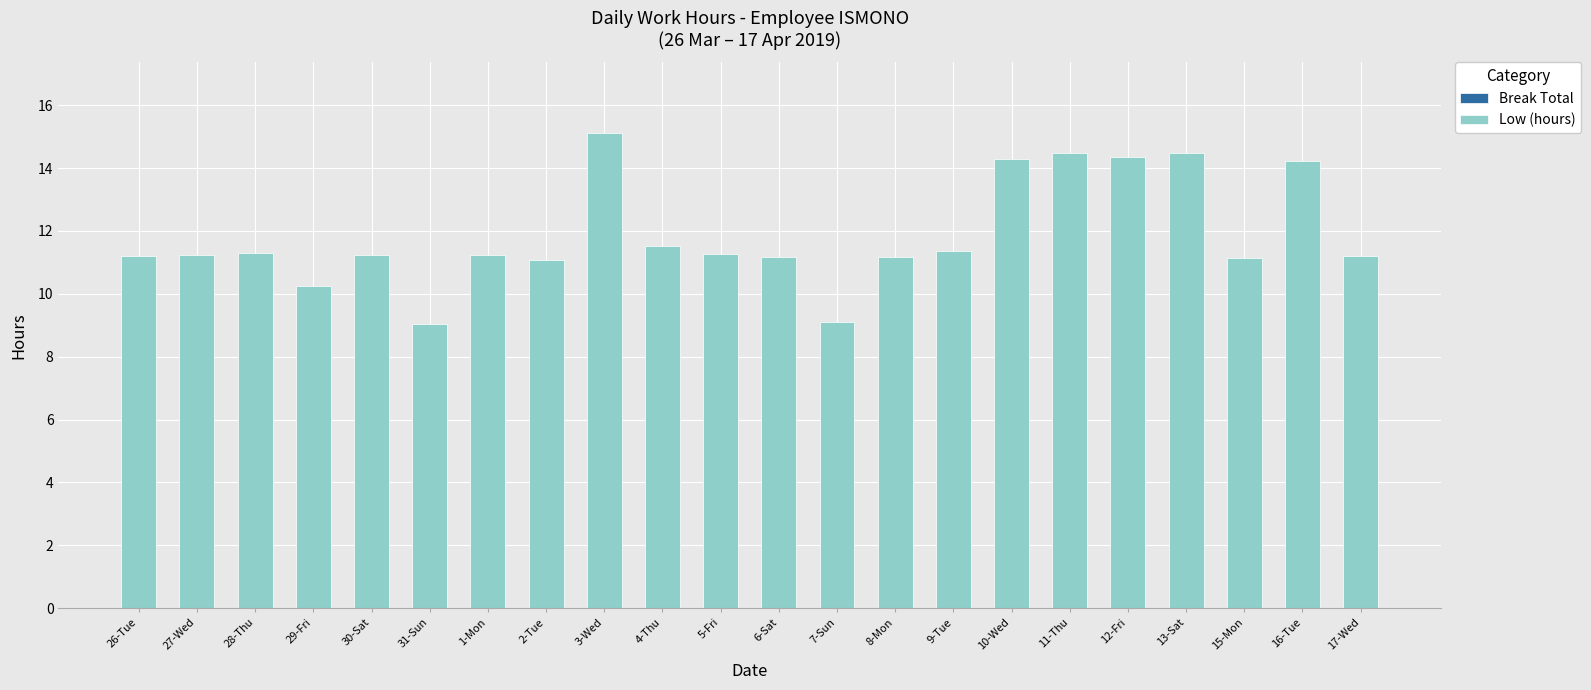

What is the smallest value displayed?

9.1